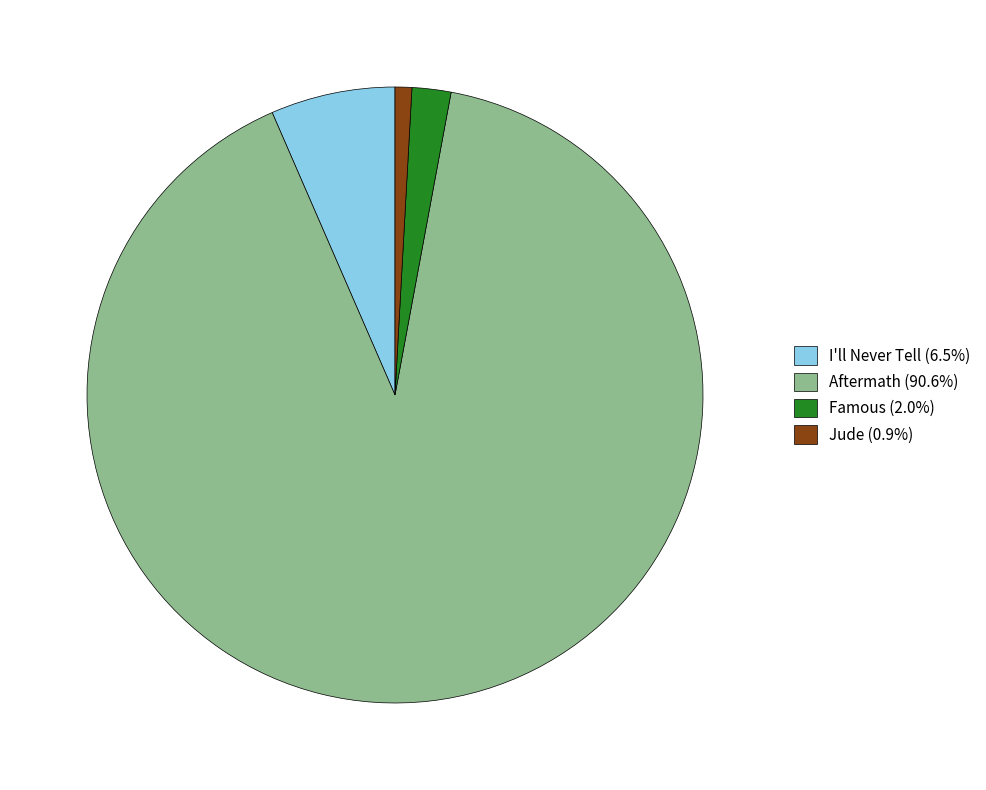

Is the sum of Jude (0.9%) and I'll Never Tell (6.5%) greater than half?

No